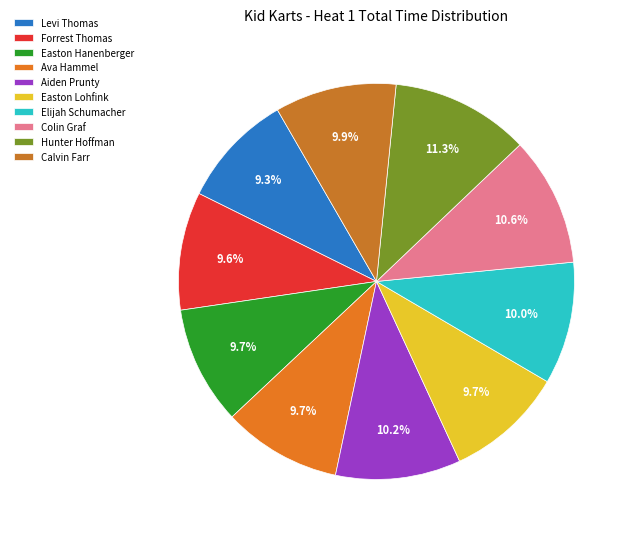

How many slices are in this pie chart?

10